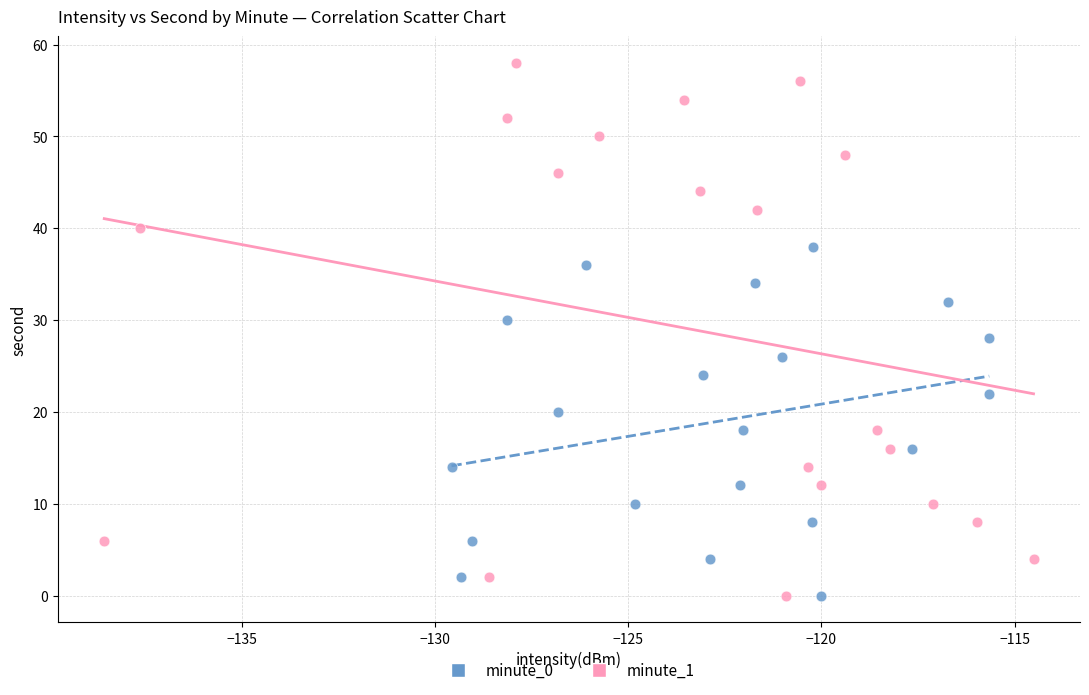

Which series contains the highest Y value?

minute_1